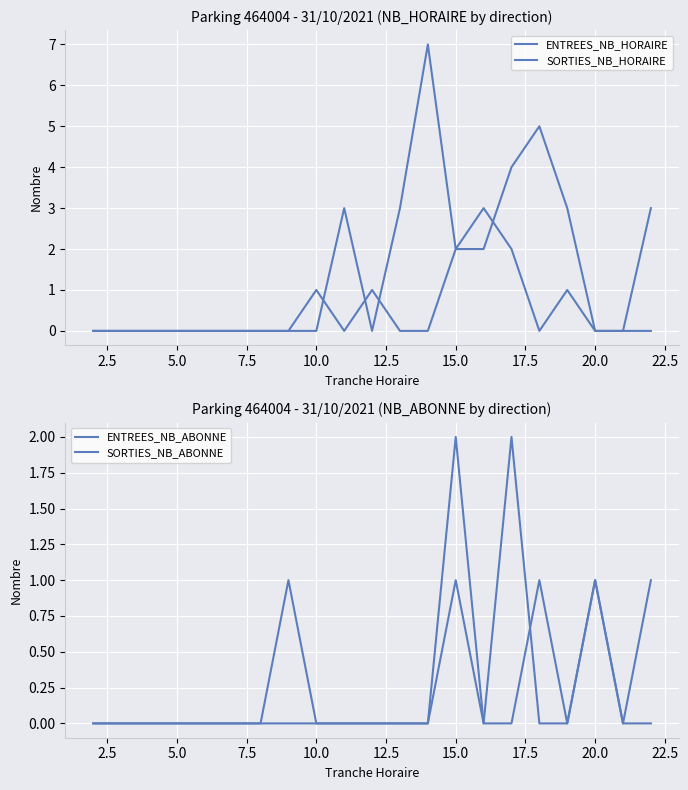

What is the difference between the highest and lowest values at 22.5?

3